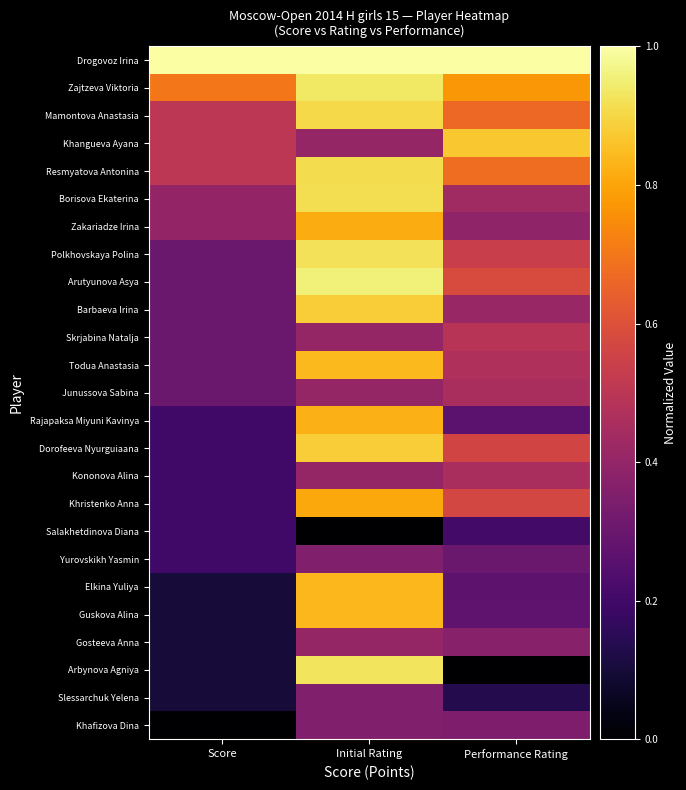

Reading left to right, transcribe all the data shown in this chart.

Drogovoz Irina: Score=1.0	Initial Rating=1.0	Performance Rating=1.0
Zajtzeva Viktoria: Score=0.7	Initial Rating=0.9	Performance Rating=0.8
Mamontova Anastasia: Score=0.5	Initial Rating=0.9	Performance Rating=0.7
Khangueva Ayana: Score=0.5	Initial Rating=0.4	Performance Rating=0.9
Resmyatova Antonina: Score=0.5	Initial Rating=0.9	Performance Rating=0.7
Borisova Ekaterina: Score=0.4	Initial Rating=0.9	Performance Rating=0.4
Zakariadze Irina: Score=0.4	Initial Rating=0.8	Performance Rating=0.4
Polkhovskaya Polina: Score=0.3	Initial Rating=0.9	Performance Rating=0.5
Arutyunova Asya: Score=0.3	Initial Rating=1.0	Performance Rating=0.6
Barbaeva Irina: Score=0.3	Initial Rating=0.9	Performance Rating=0.4
Skrjabina Natalja: Score=0.3	Initial Rating=0.4	Performance Rating=0.5
Todua Anastasia: Score=0.3	Initial Rating=0.8	Performance Rating=0.5
Junussova Sabina: Score=0.3	Initial Rating=0.4	Performance Rating=0.5
Rajapaksa Miyuni Kavinya: Score=0.2	Initial Rating=0.8	Performance Rating=0.3
Dorofeeva Nyurguiaana: Score=0.2	Initial Rating=0.9	Performance Rating=0.6
Kononova Alina: Score=0.2	Initial Rating=0.4	Performance Rating=0.5
Khristenko Anna: Score=0.2	Initial Rating=0.8	Performance Rating=0.6
Salakhetdinova Diana: Score=0.2	Initial Rating=0.0	Performance Rating=0.2
Yurovskikh Yasmin: Score=0.2	Initial Rating=0.4	Performance Rating=0.3
Elkina Yuliya: Score=0.1	Initial Rating=0.8	Performance Rating=0.3
Guskova Alina: Score=0.1	Initial Rating=0.8	Performance Rating=0.3
Gosteeva Anna: Score=0.1	Initial Rating=0.4	Performance Rating=0.4
Arbynova Agniya: Score=0.1	Initial Rating=0.9	Performance Rating=0.0
Slessarchuk Yelena: Score=0.1	Initial Rating=0.4	Performance Rating=0.1
Khafizova Dina: Score=0.0	Initial Rating=0.4	Performance Rating=0.3